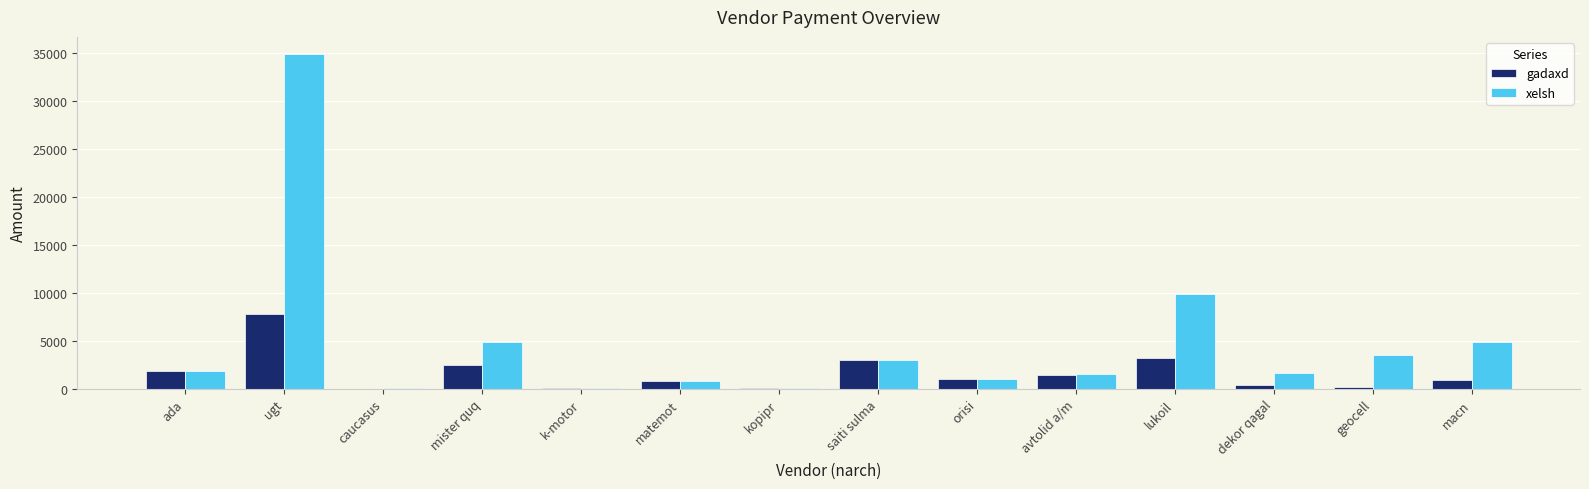

Where does the gadaxd series first go above 1062?

ada